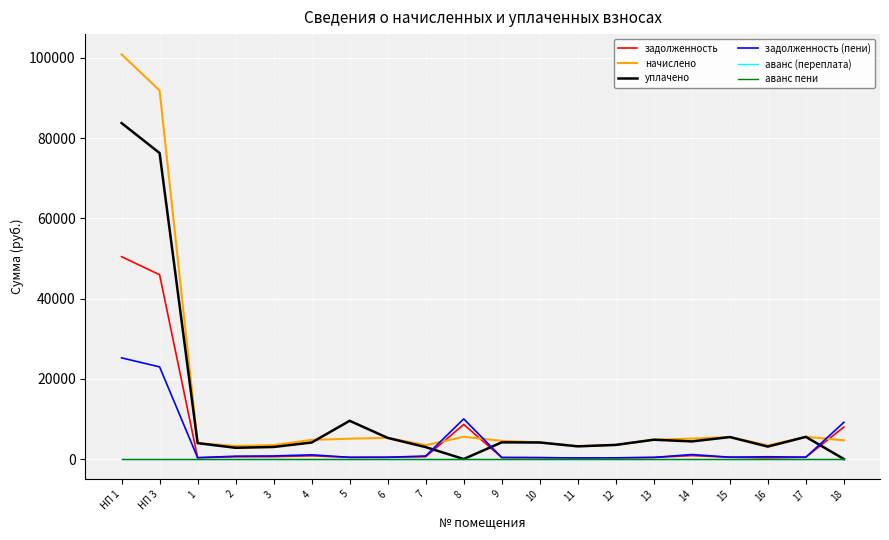

What is the maximum value for начислено?

100872.2